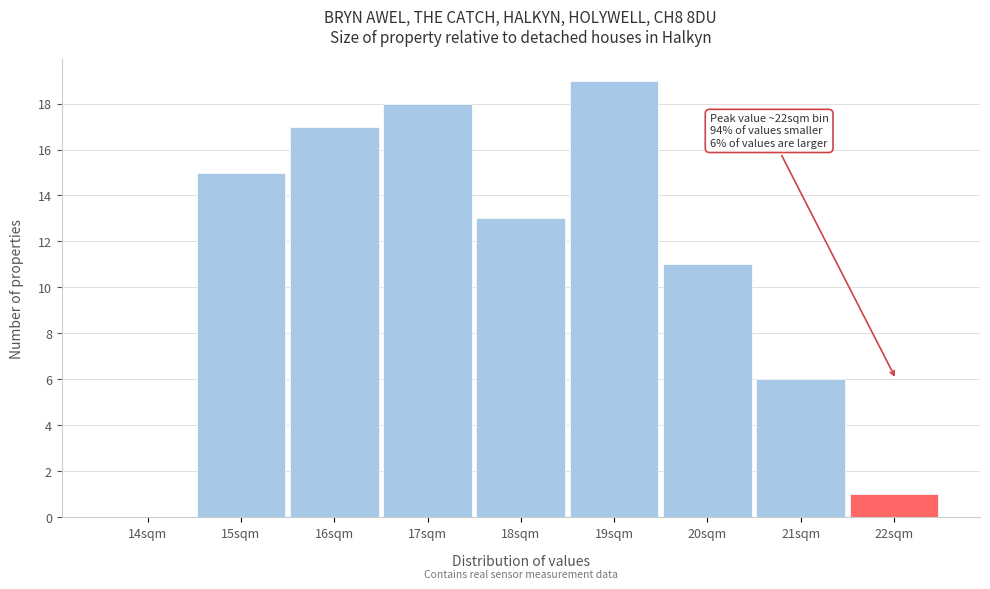

Reading left to right, extract all data points from this chart.

14sqm=0	15sqm=15	16sqm=17	17sqm=18	18sqm=13	19sqm=19	20sqm=11	21sqm=6	22sqm=1